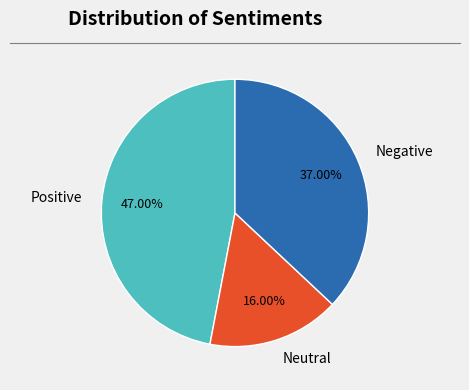

Count the number of slices in the pie.

3